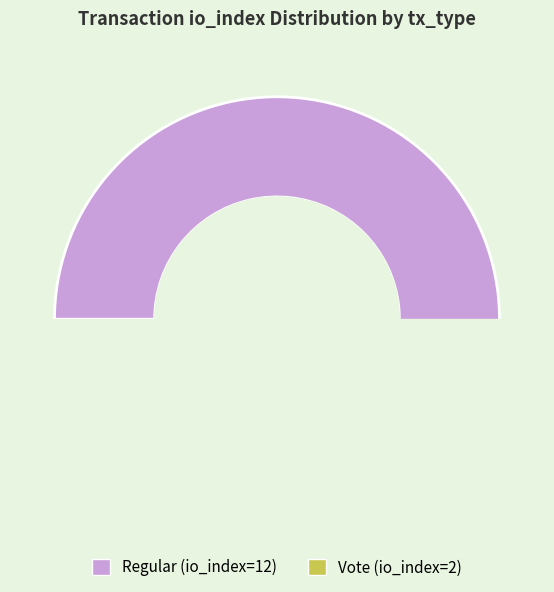

To the nearest percent, what is the average slice percentage?

50%